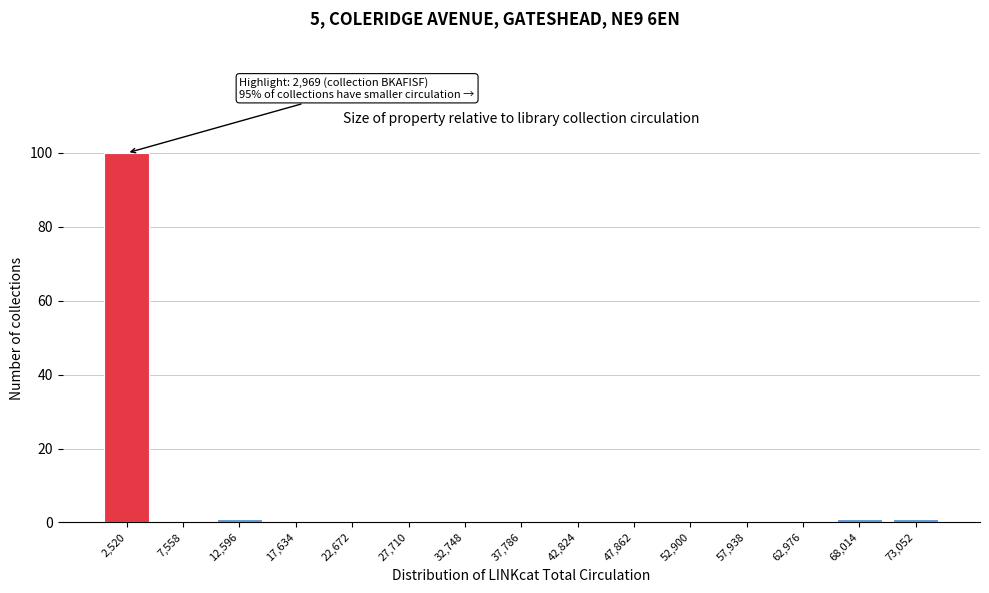

Reading left to right, list all the values displayed in this chart.

2,520=100	7,558=0	12,596=1	17,634=0	22,672=0	27,710=0	32,748=0	37,786=0	42,824=0	47,862=0	52,900=0	57,938=0	62,976=0	68,014=1	73,052=1